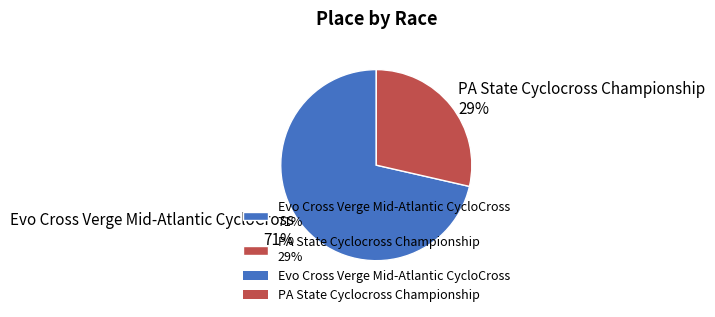

Is it true that Evo Cross Verge Mid-Atlantic CycloCross is 79% of the pie?

False